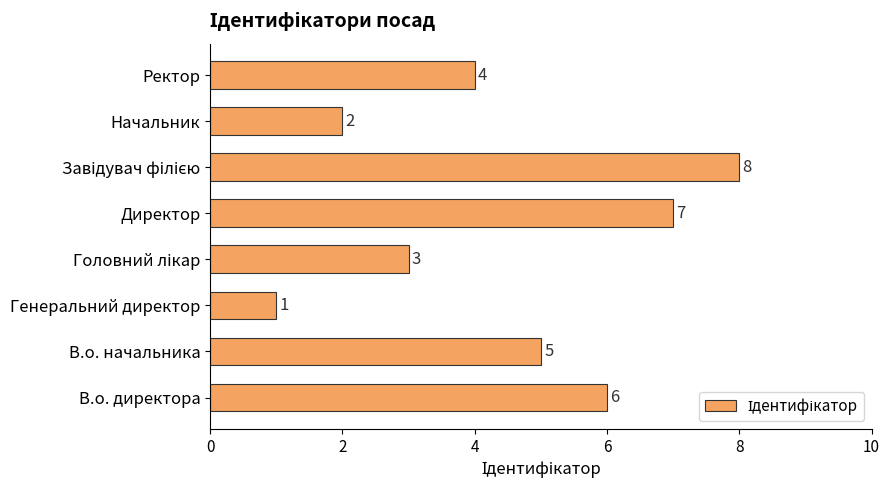

What is the difference between the second highest and second lowest values?

5